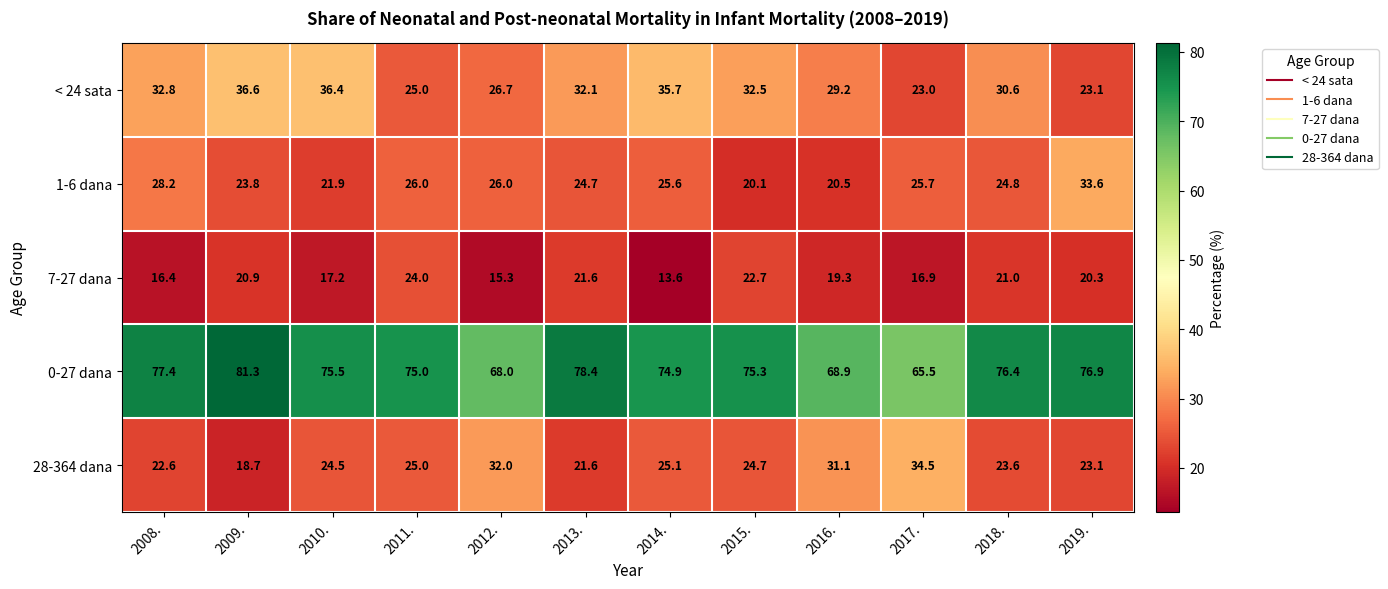

What value does the 7-27 dana series have at 2017.?

16.9